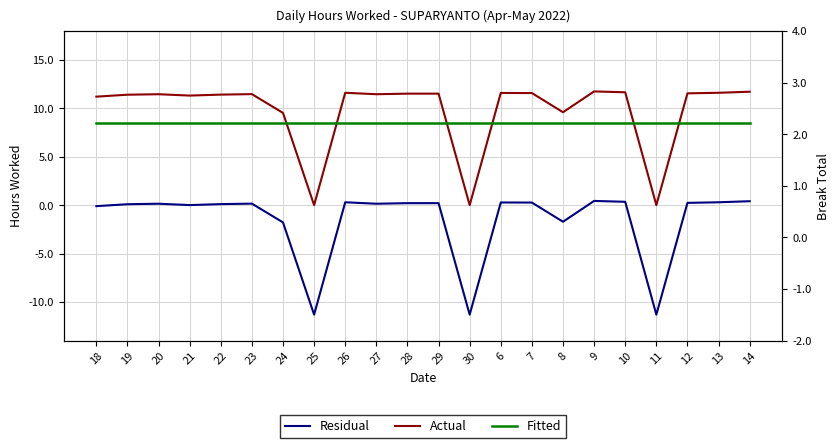

At how many categories does at least one series exceed -2?

22